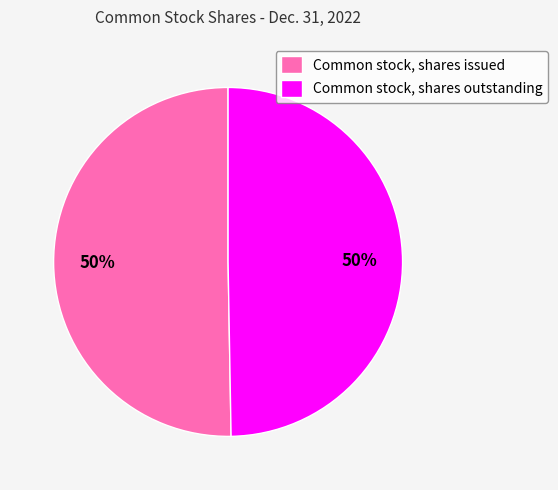

What percentage is the Common stock, shares outstanding slice, to the nearest percent?

50%